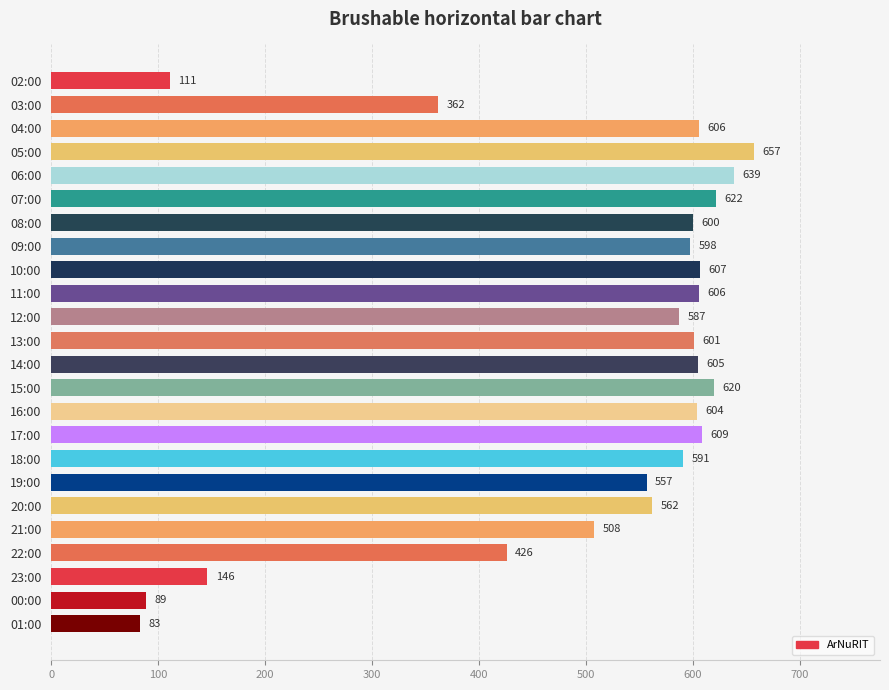

Which category has the highest value across all series?

05:00